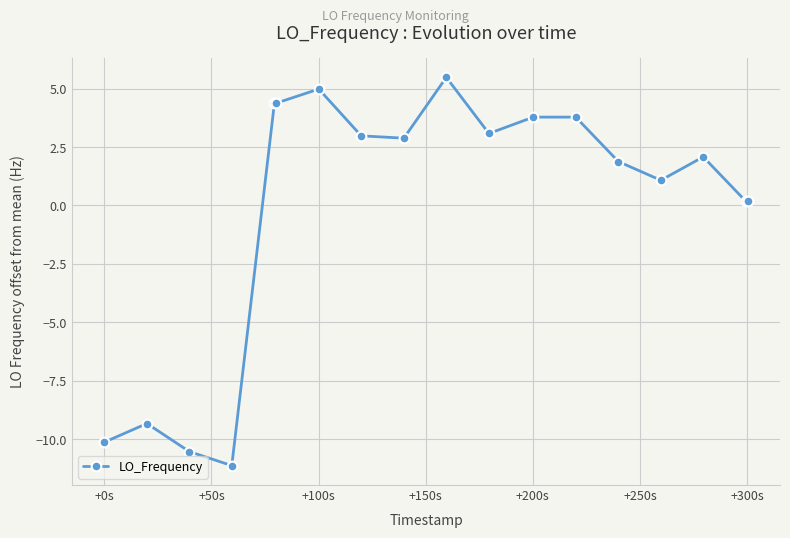

What is the greatest value displayed?

5.5